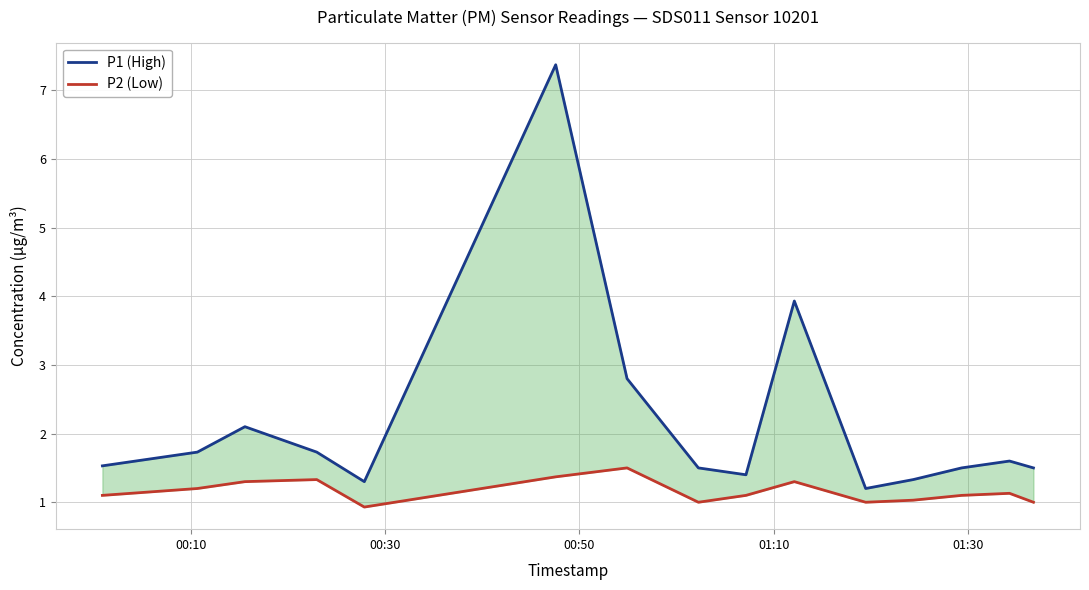

What is the average value of the P1 (High) series?

2.2